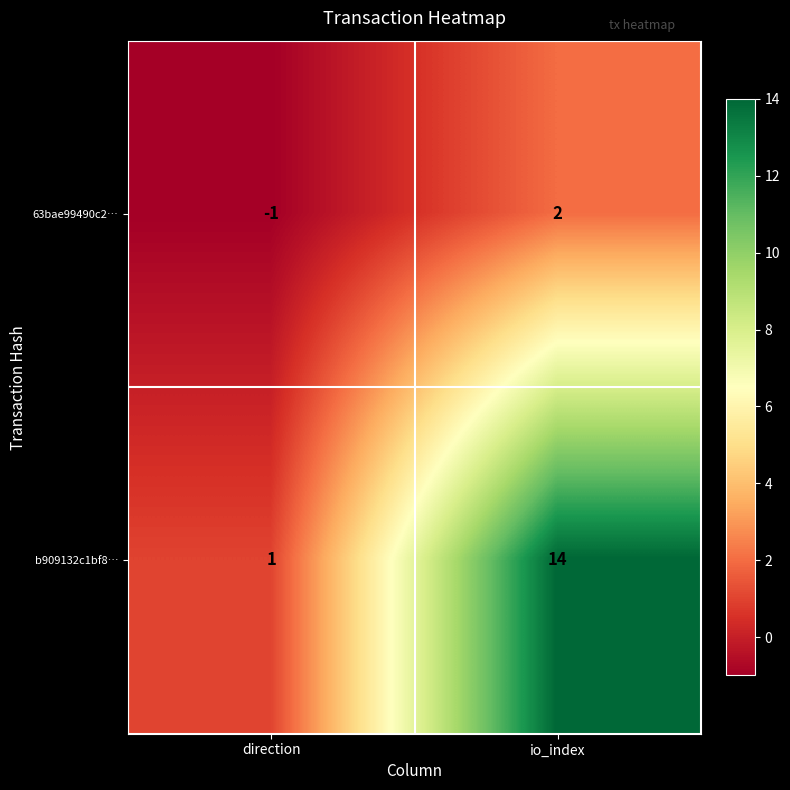

What is the difference between the 63bae99490c2… values at io_index and direction?

3